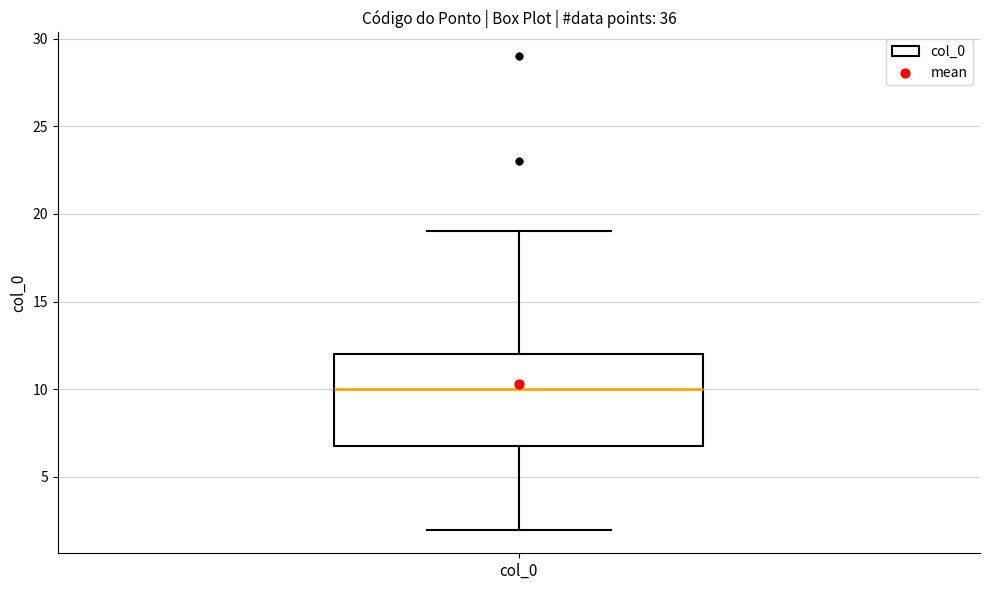

Transcribe this box plot: give where the median line is, the range the box spans, and where the two whiskers end, as read against the y-axis. The values are not printed on the chart, so give them approximately, as read against the axis.

median 10, box 7 to 12, whiskers 2 to 19